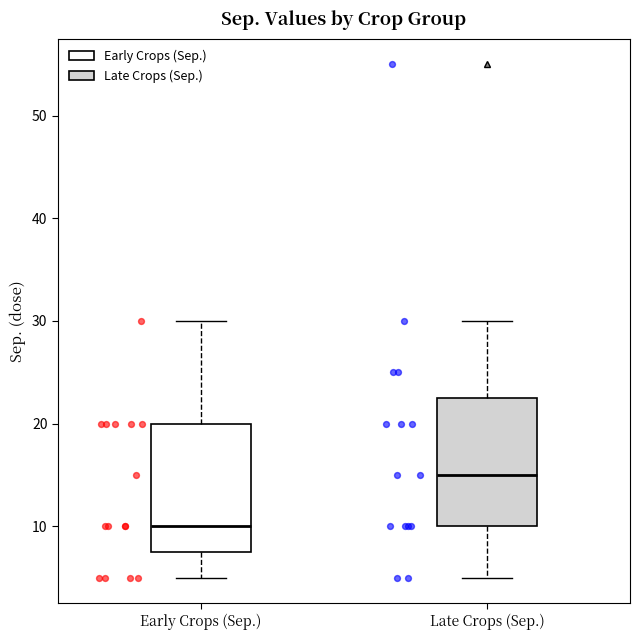

Where is the upper edge of the box for Early Crops (Sep.) on the y-axis? The values are not printed on the chart, so give them approximately, as read against the axis.

20